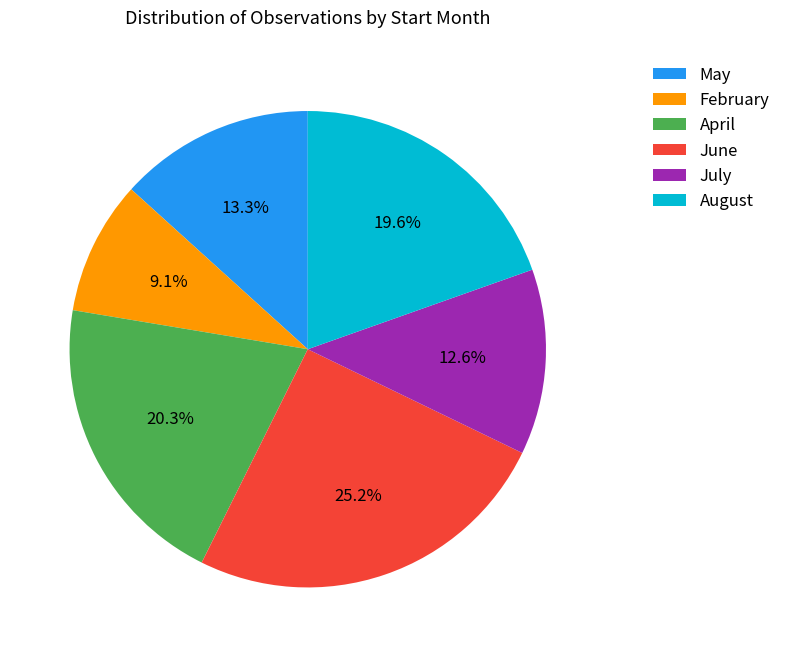

To the nearest percent, what is the average slice percentage?

17%